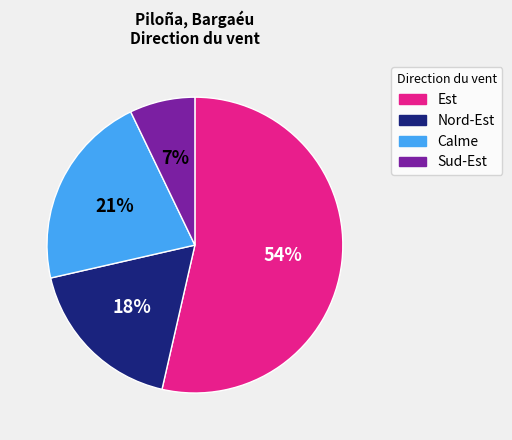

How many segments does this pie chart have?

4